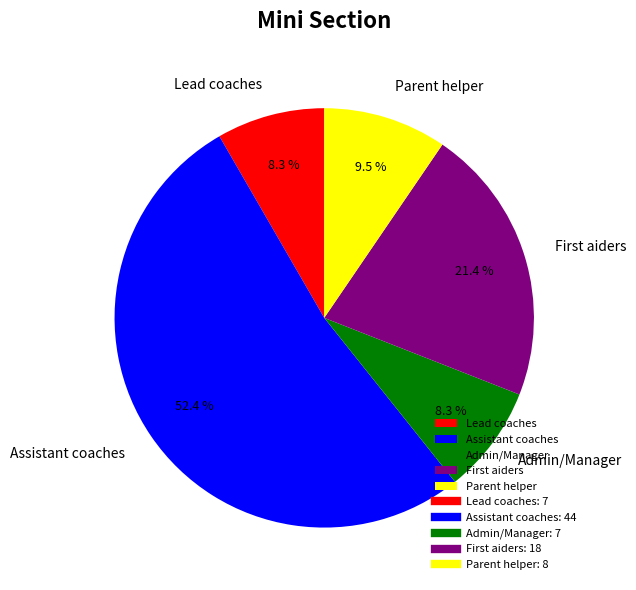

What is the largest slice in the pie chart?

Assistant coaches